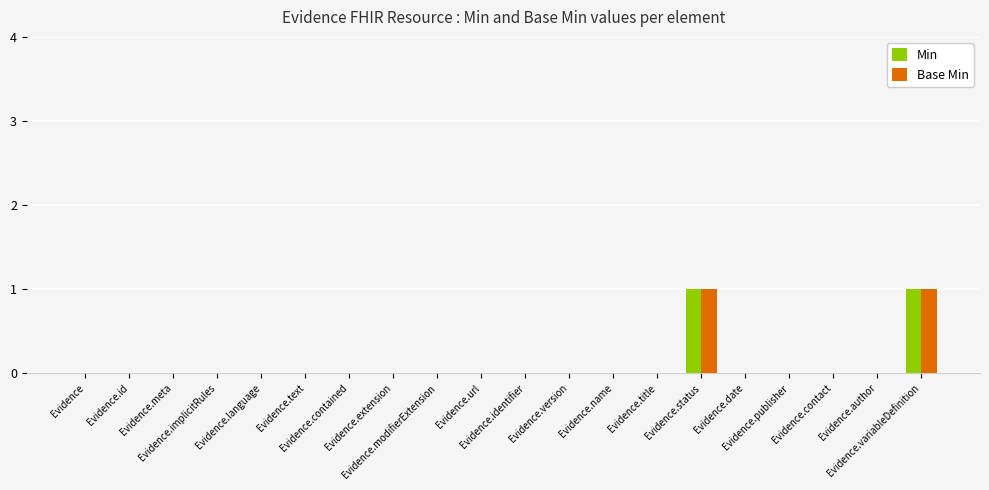

What are all the series names shown in the legend?

Min, Base Min